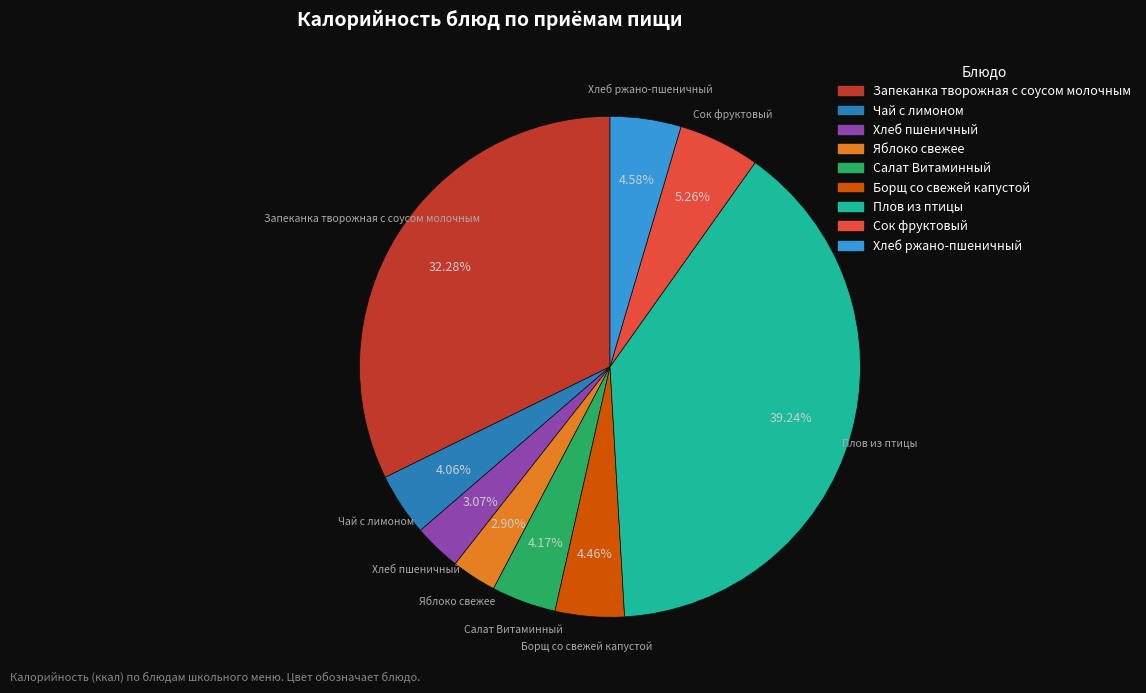

How many slices are in this pie chart?

9